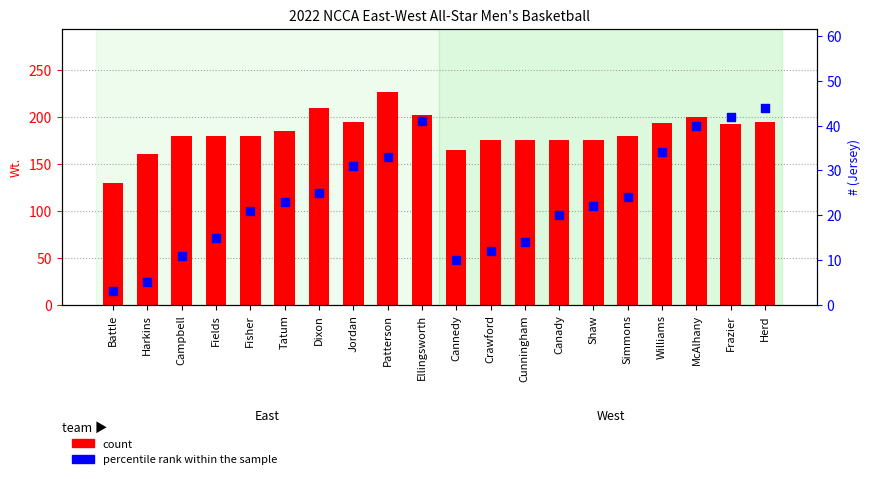

What is the total value across all series at Fisher?

201